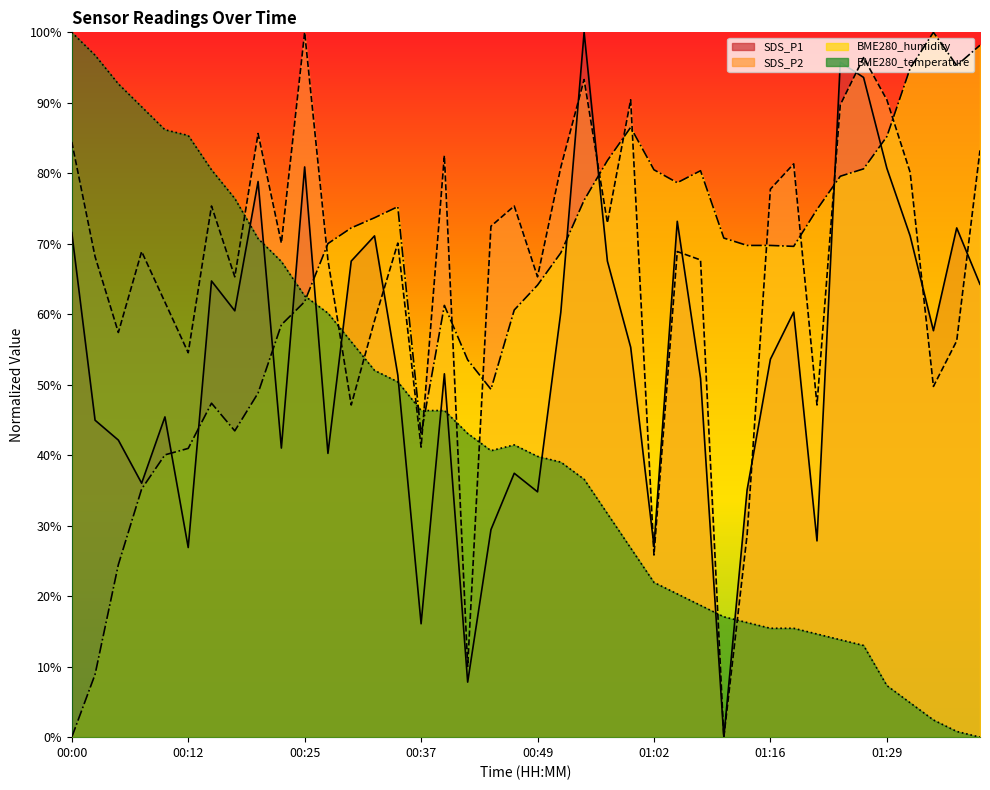

At which label does BME280_humidity reach its minimum?

00:00